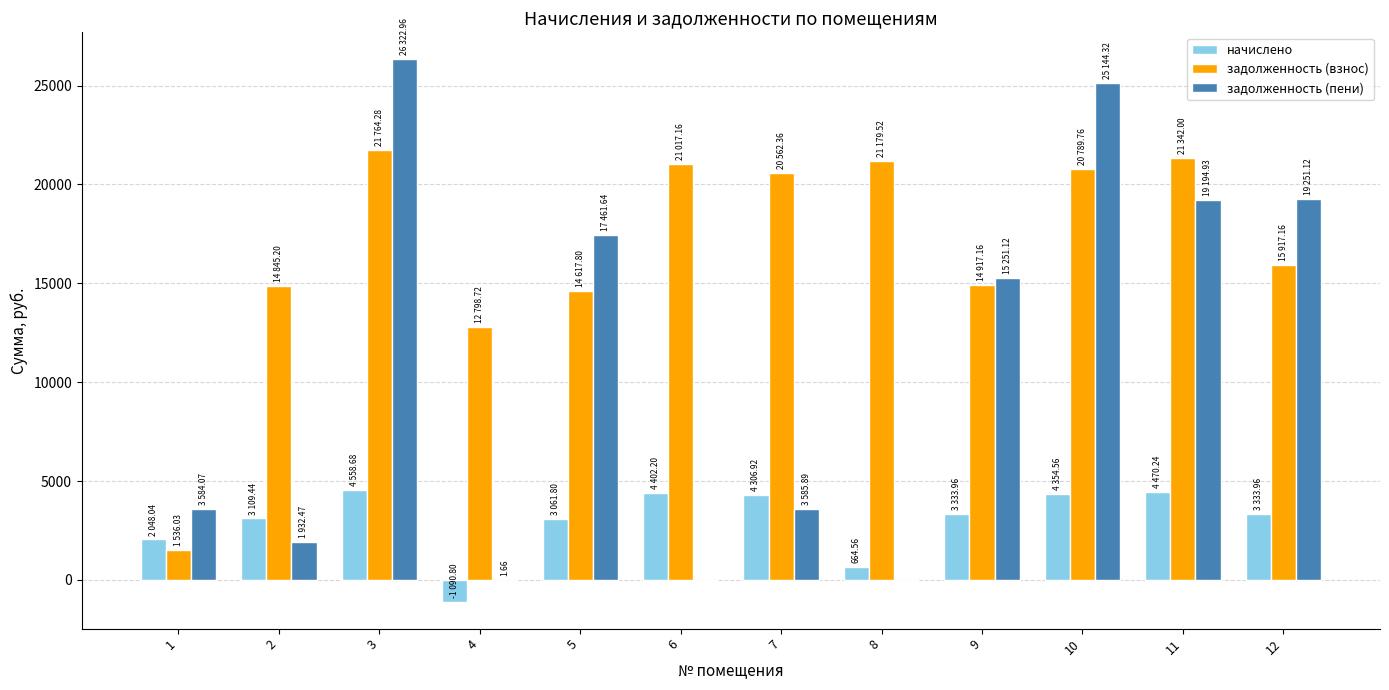

What is the average value of the задолженность (взнос) series?

16773.9